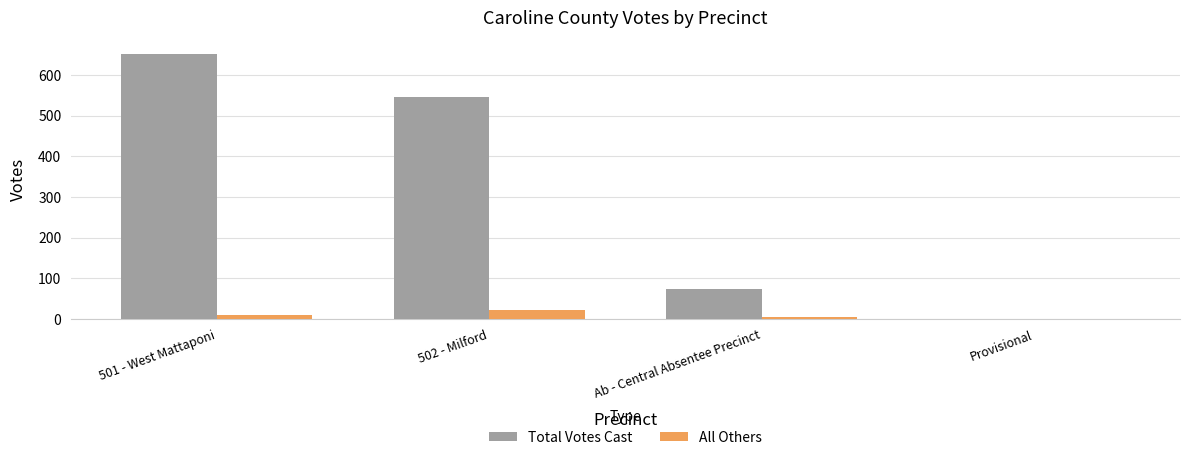

Is it true that Total Votes Cast equals 73 at Ab - Central Absentee Precinct?

True